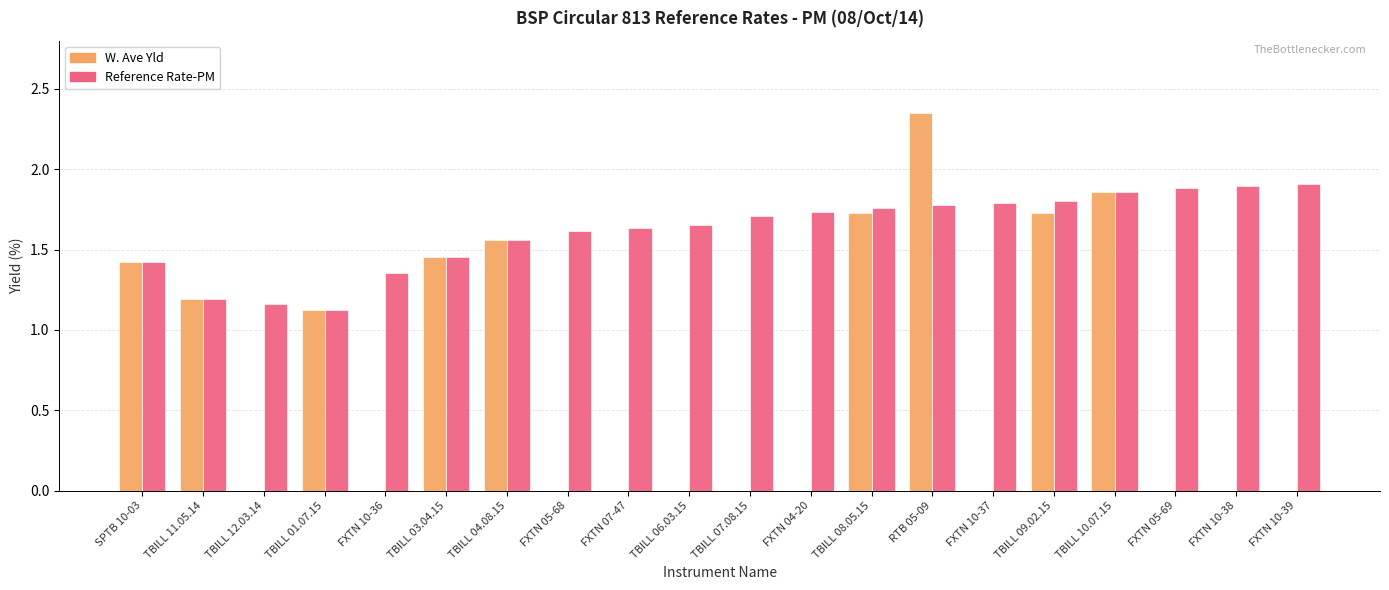

At which label is W. Ave Yld closest to 1?

TBILL 01.07.15